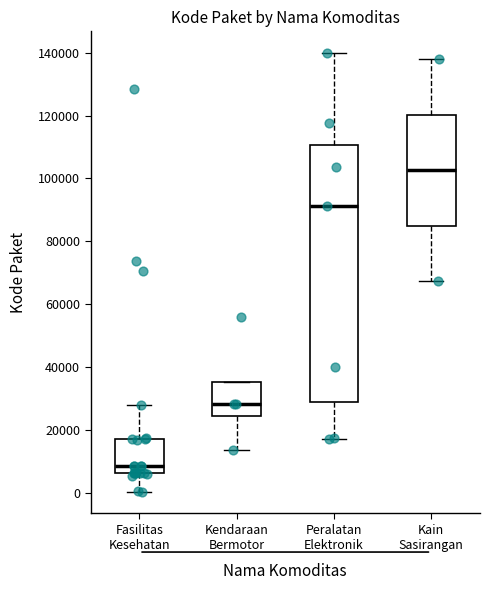

Where is the lower edge of the box for Kendaraan Bermotor on the y-axis? The values are not printed on the chart, so give them approximately, as read against the axis.

24000